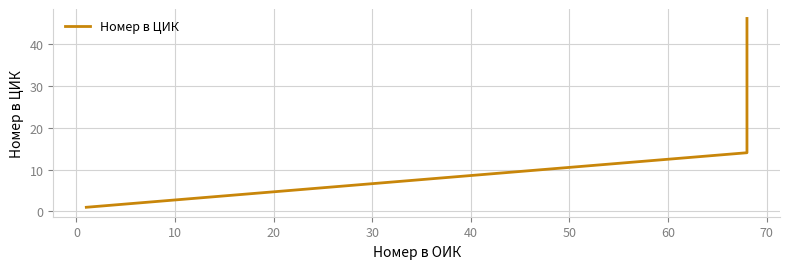

Reading left to right, what are all the values shown in this chart?

1	14	46